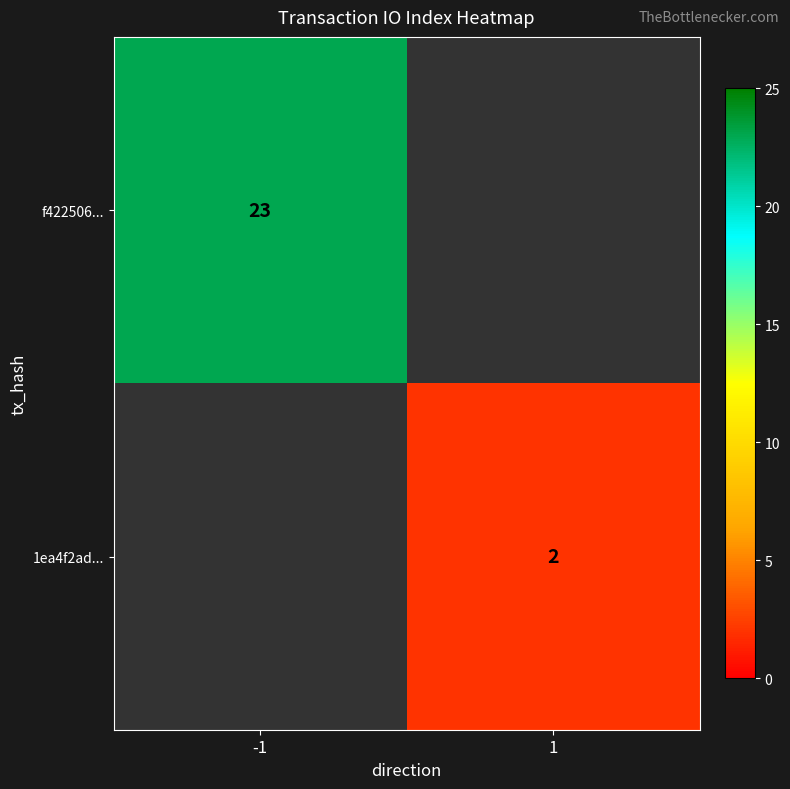

Is it true that 1ea4f2ad... equals 3 at 1?

False